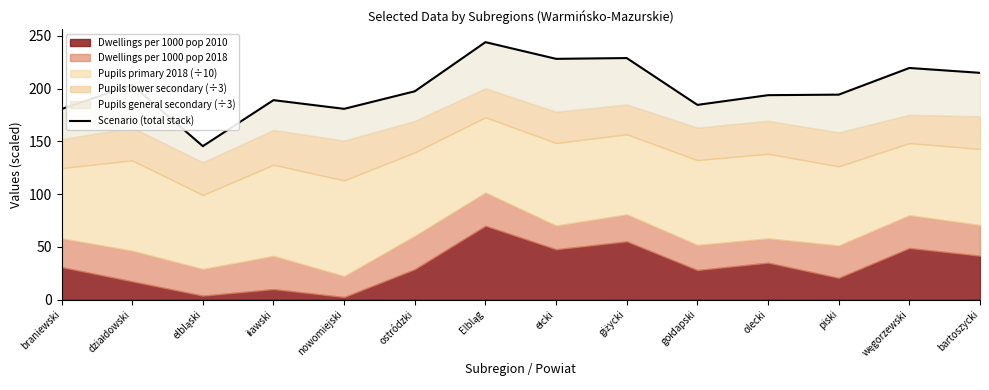

How many interior local peaks (higher than both neighbors) does the data have?

5